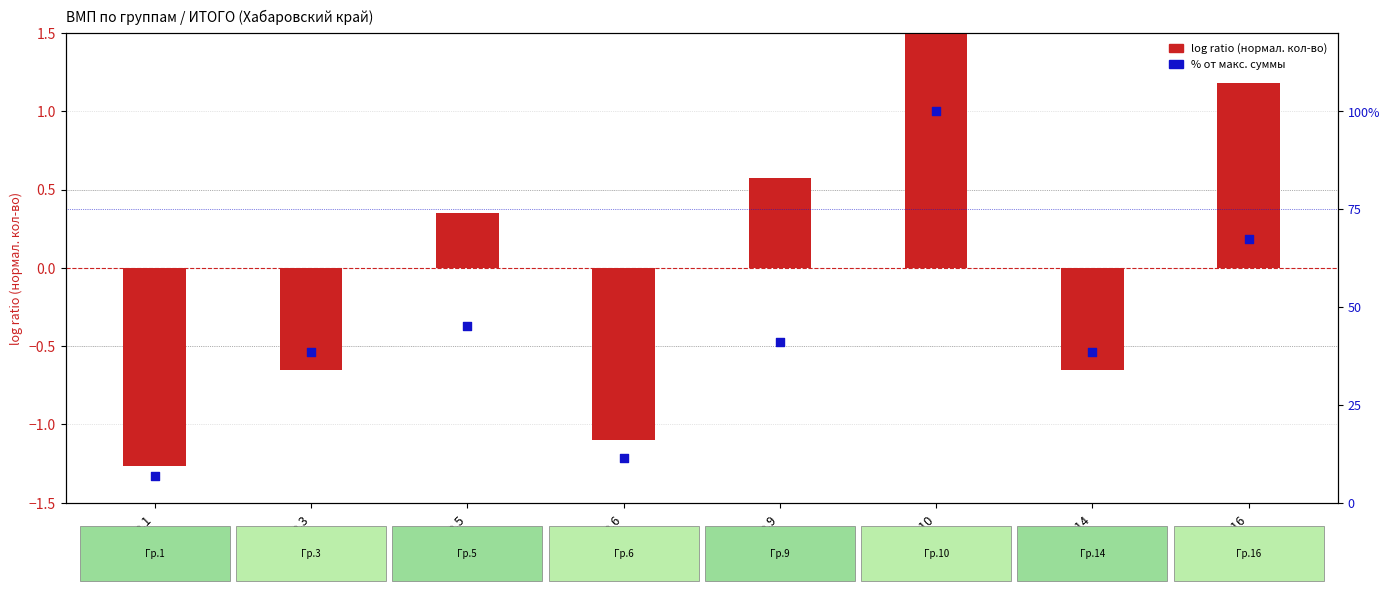

What are all the series names shown in the legend?

log ratio (нормал. кол-во), % от макс. суммы